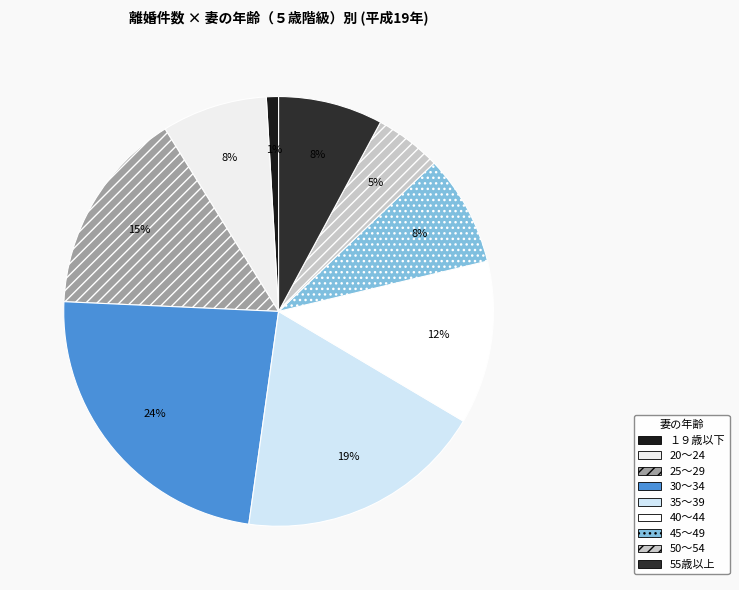

What is the smallest slice in the pie chart?

１９歳以下